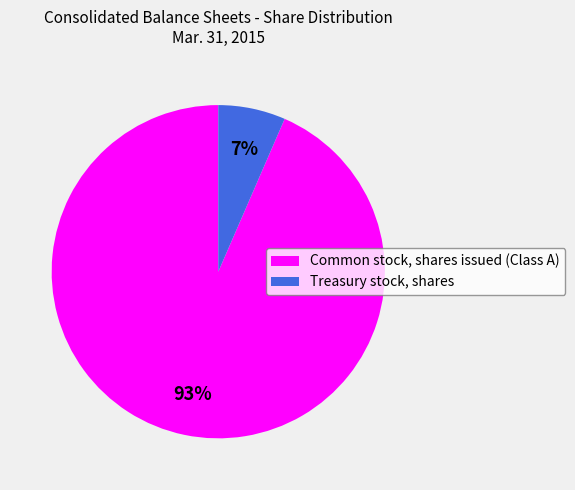

How many slices are in this pie chart?

2